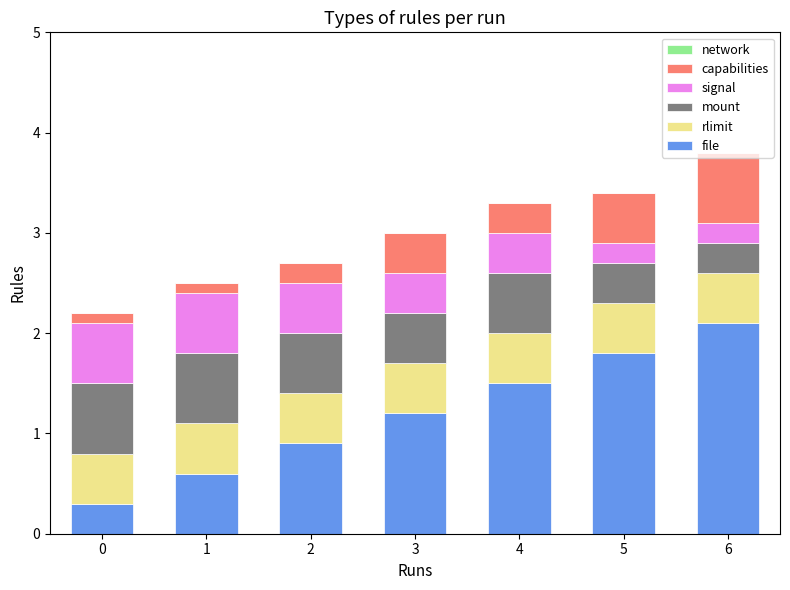

What is the lowest value of the file series?

0.3